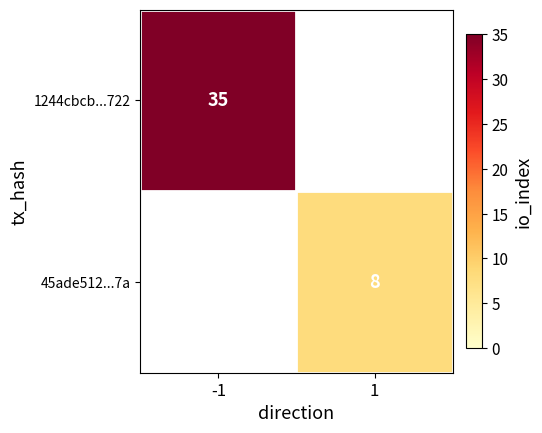

Is it true that 45ade512...7a equals 8 at 1?

True